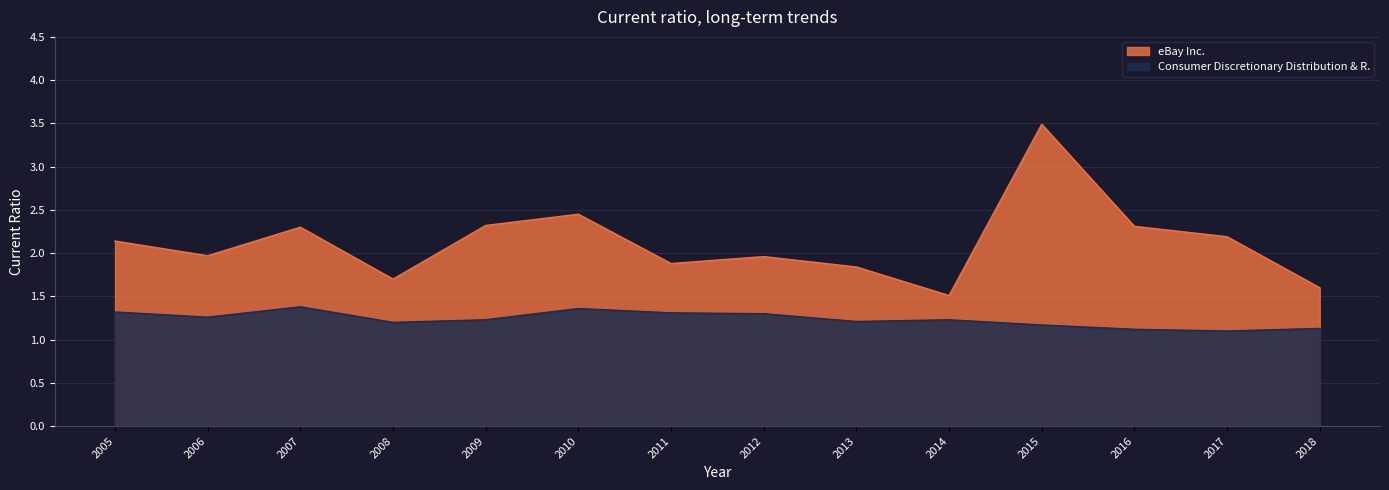

Reading left to right, extract all data points from this chart.

eBay Inc.: 2005=2.1	2006=2.0	2007=2.3	2008=1.7	2009=2.3	2010=2.5	2011=1.9	2012=2.0	2013=1.8	2014=1.5	2015=3.5	2016=2.3	2017=2.2	2018=1.6
Consumer Discretionary Distribution & R.: 2005=1.3	2006=1.3	2007=1.4	2008=1.2	2009=1.2	2010=1.4	2011=1.3	2012=1.3	2013=1.2	2014=1.2	2015=1.2	2016=1.1	2017=1.1	2018=1.1